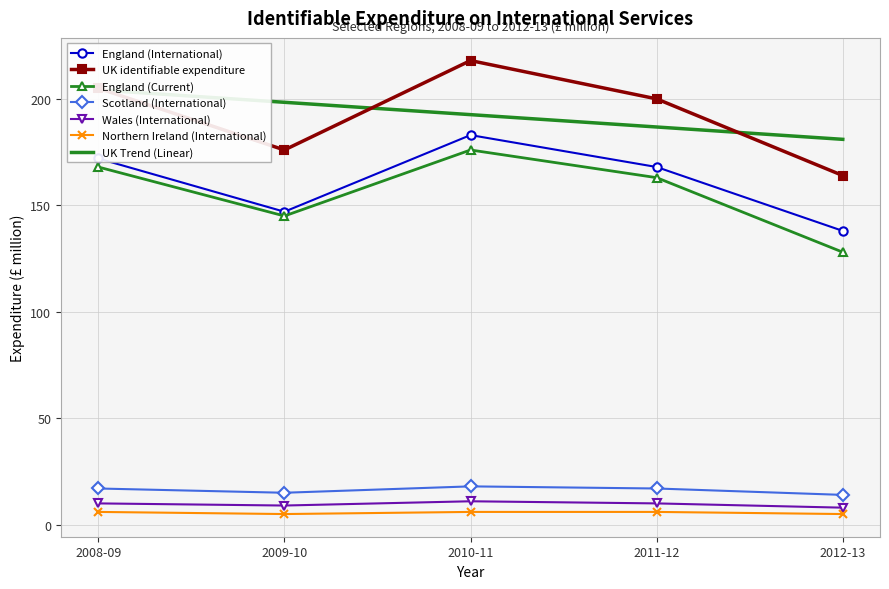

Which label corresponds to the largest value in the chart?

2010-11